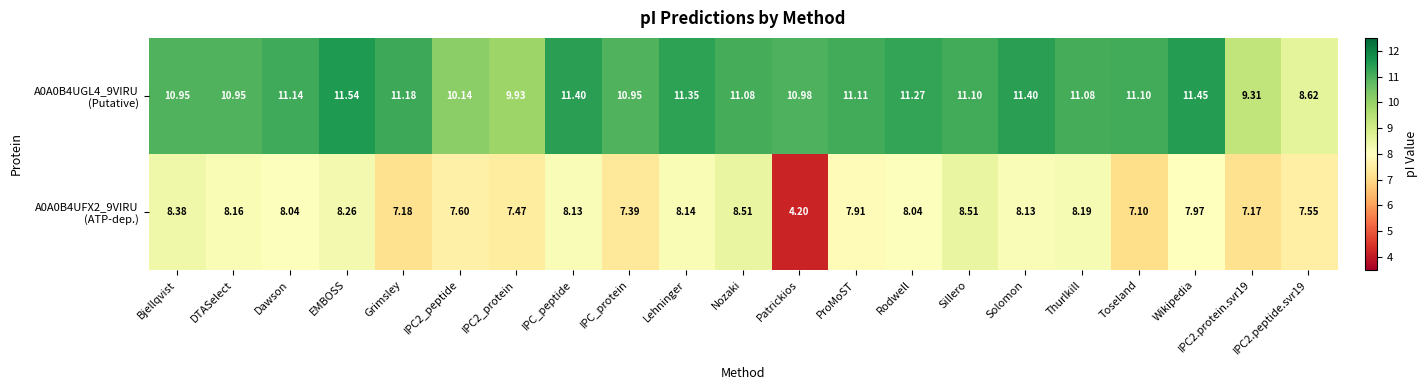

What is the maximum value shown in the chart?

11.5